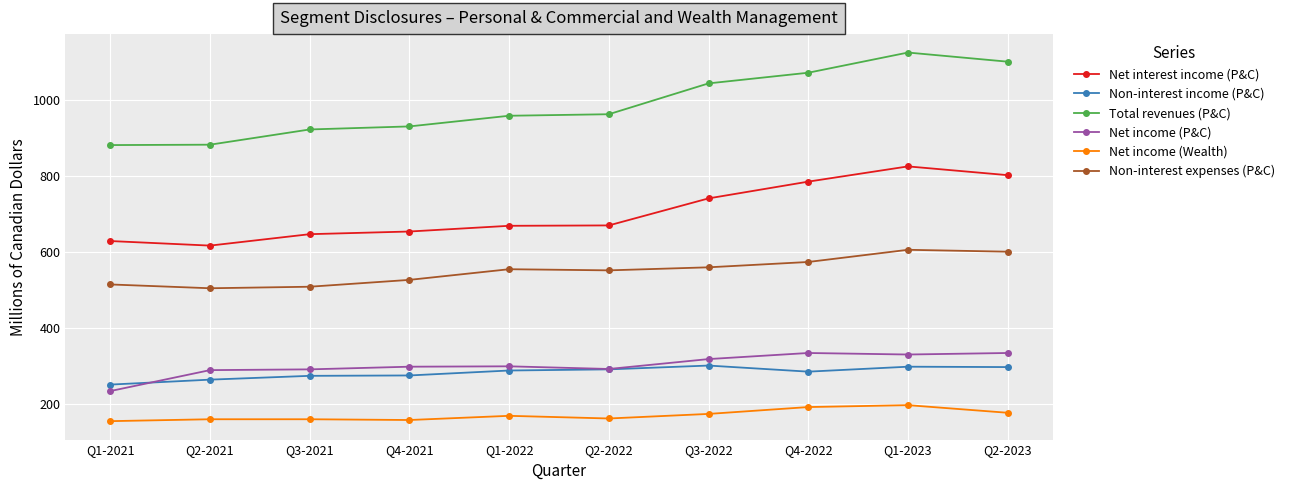

The value of Non-interest expenses (P&C) at Q4-2021 is 527. True or false?

True